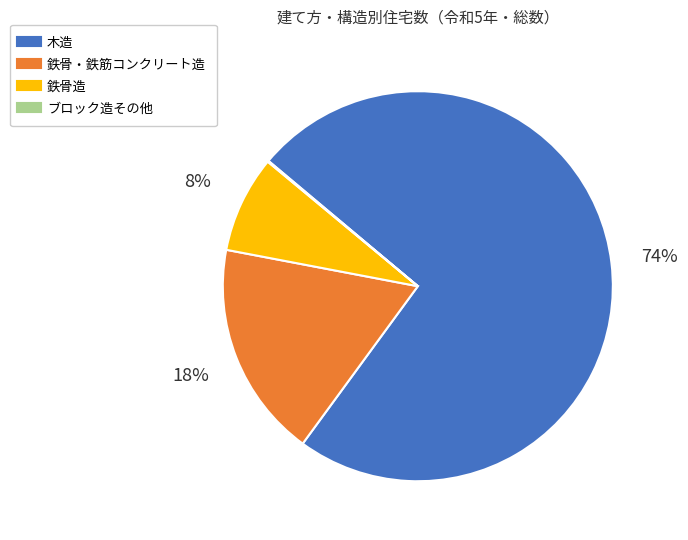

Which slice is the largest?

木造